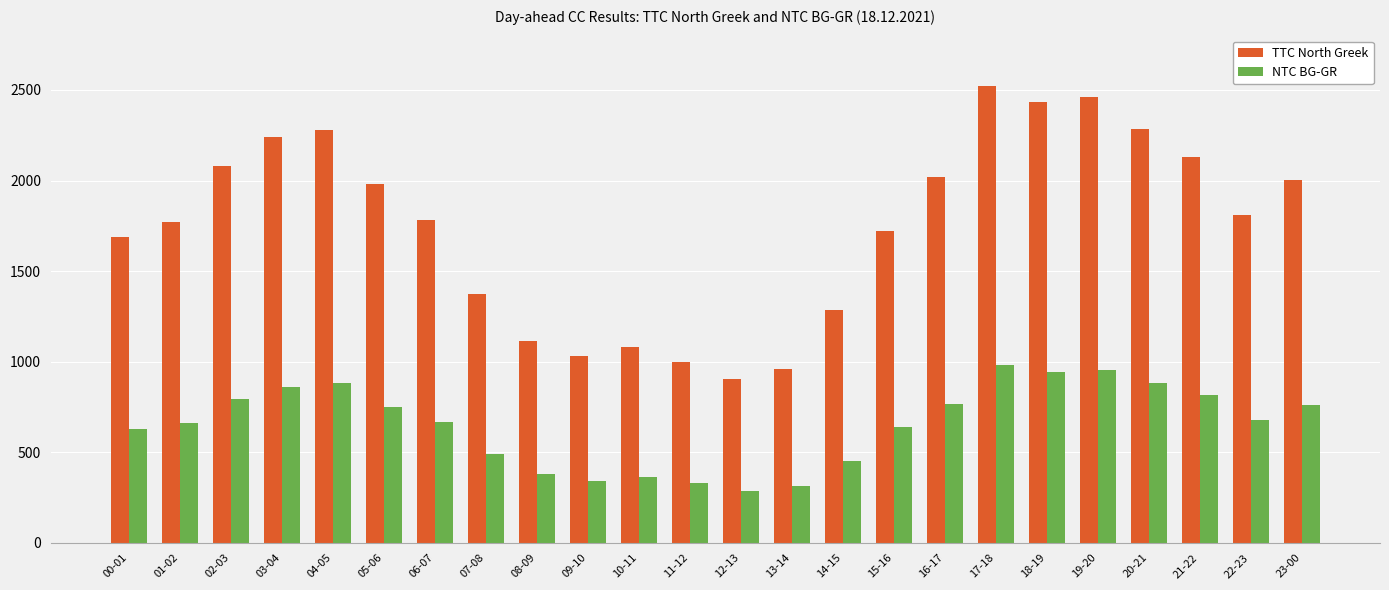

Rank the series at 14-15 from highest to lowest value.

TTC North Greek, NTC BG-GR